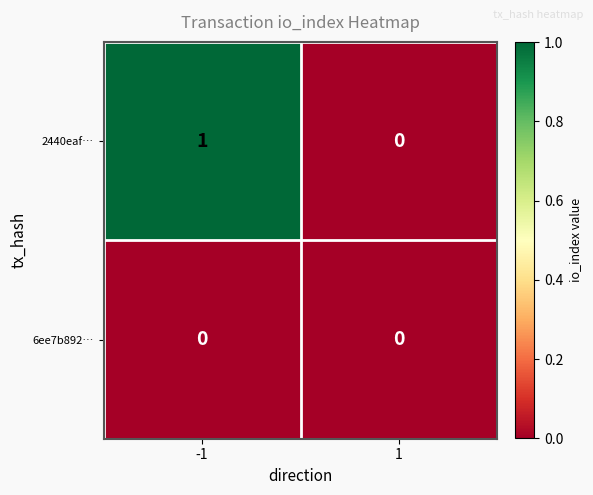

Reading left to right, what are all the values shown in this chart?

2440eaf…: 1	0
6ee7b892…: 0	0